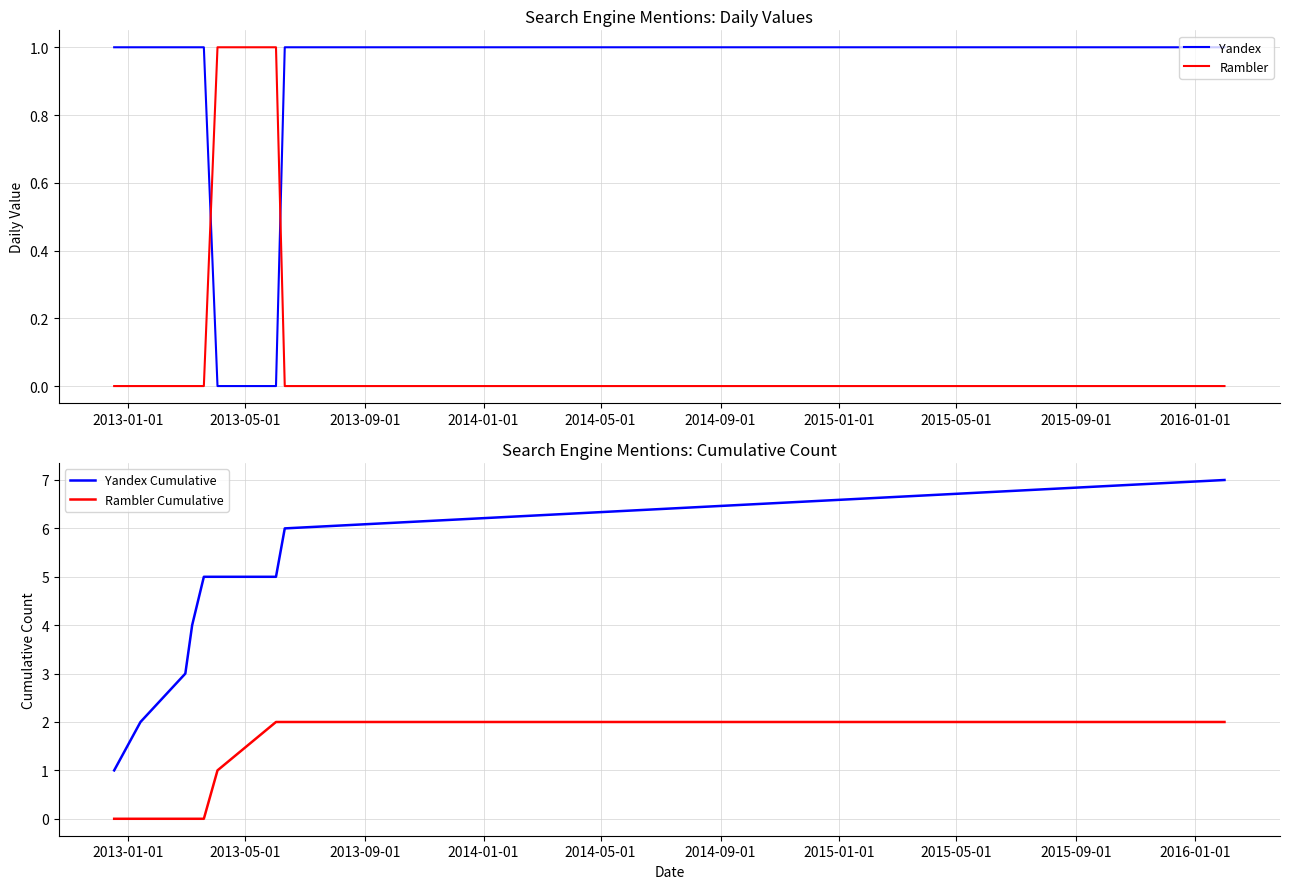

Is this an area chart (filled region under the line)?

No